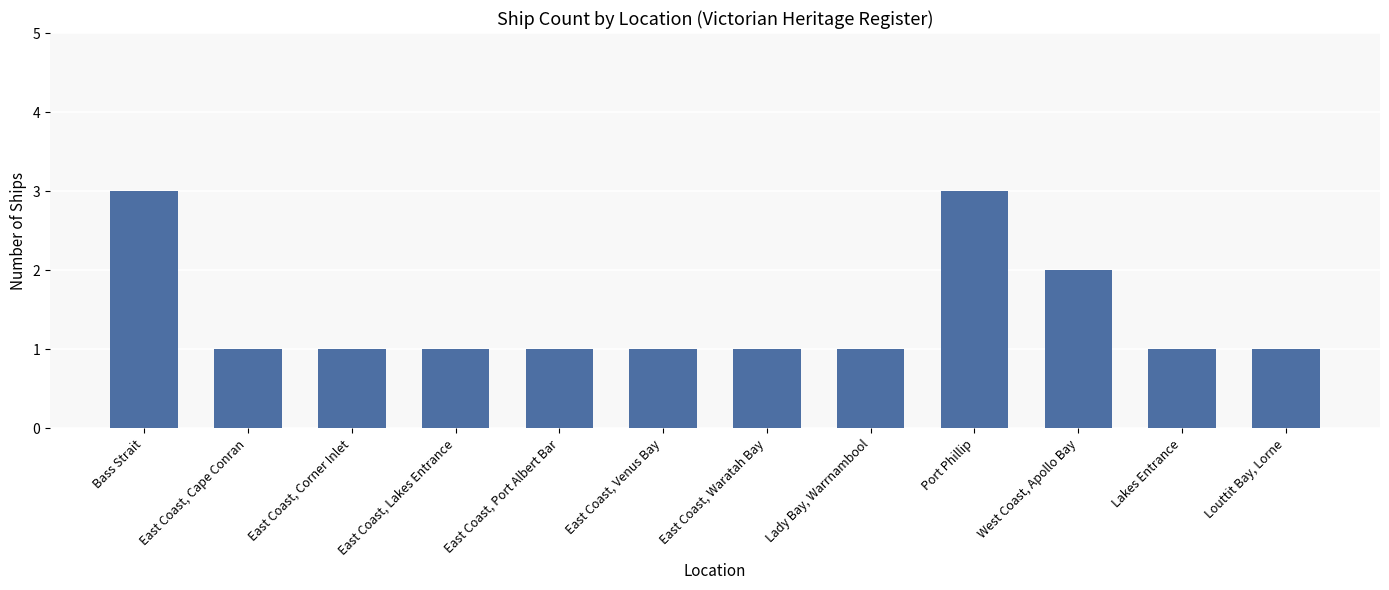

Approximately how many times larger is the value at East Coast, Corner Inlet compared to West Coast, Apollo Bay?

0.5